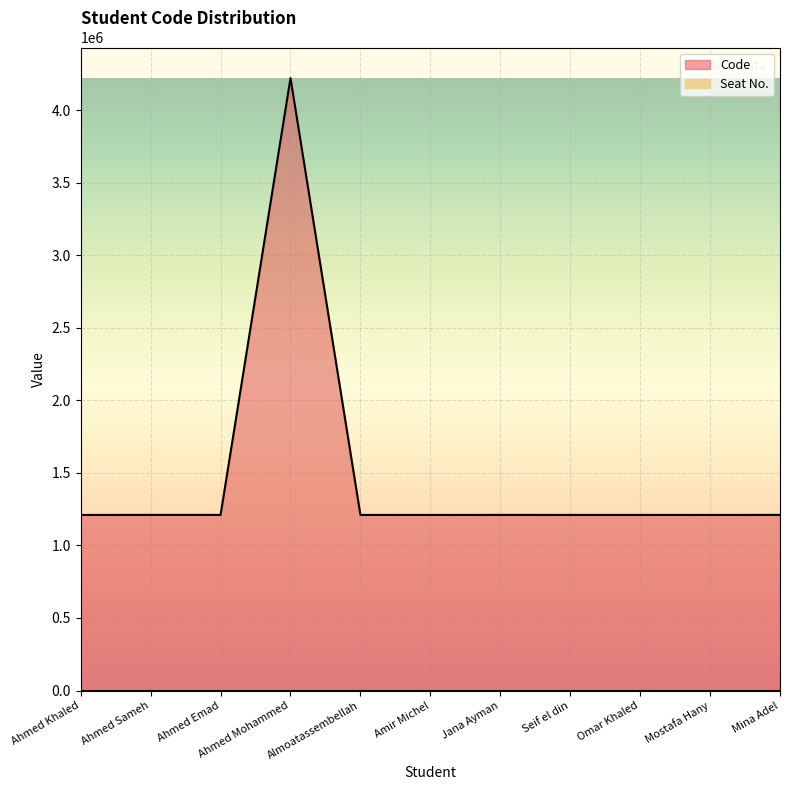

How many interior local peaks (higher than both neighbors) does the data have?

3